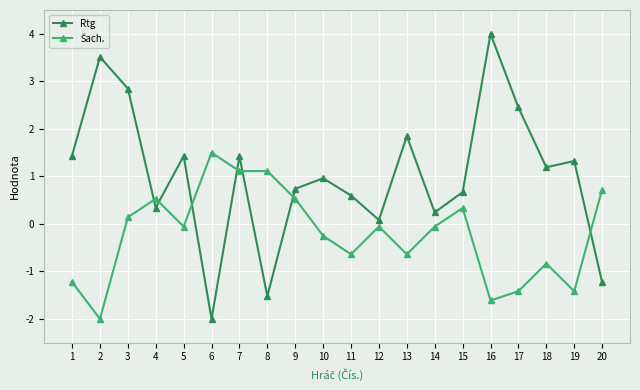

What is the spread (max minus min) of values at 10?

1.2